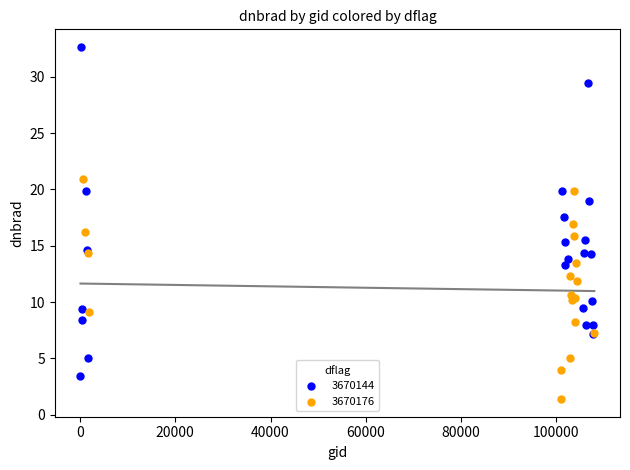

Which series reaches the minimum Y coordinate?

3670176